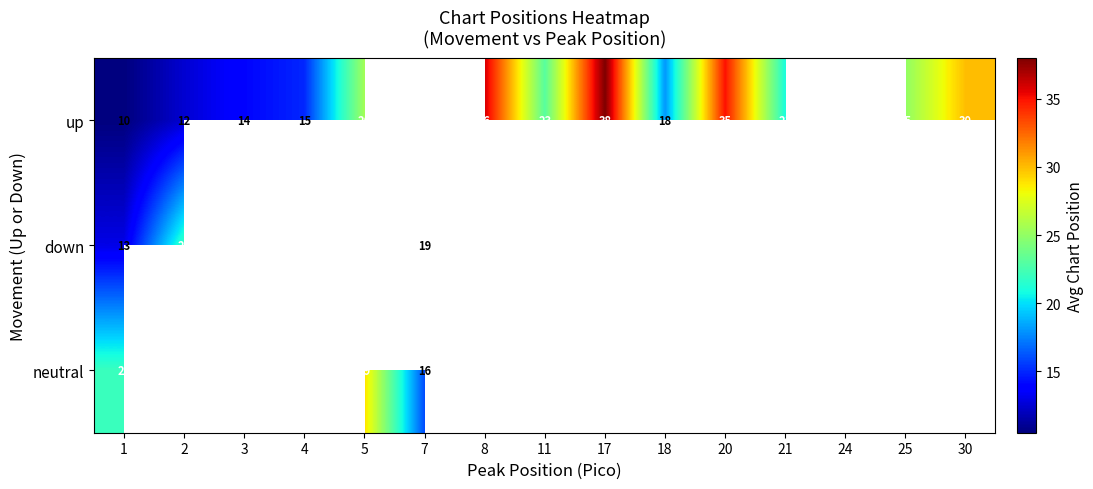

Between 3 and 5, which is larger?

5